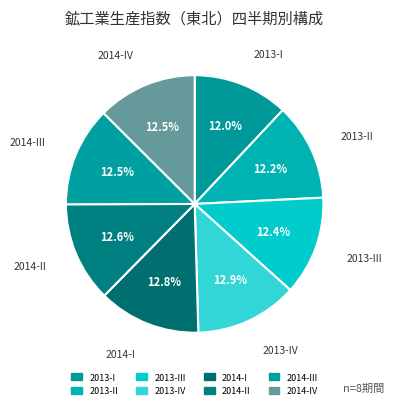

What is the largest slice in the pie chart?

2013-IV